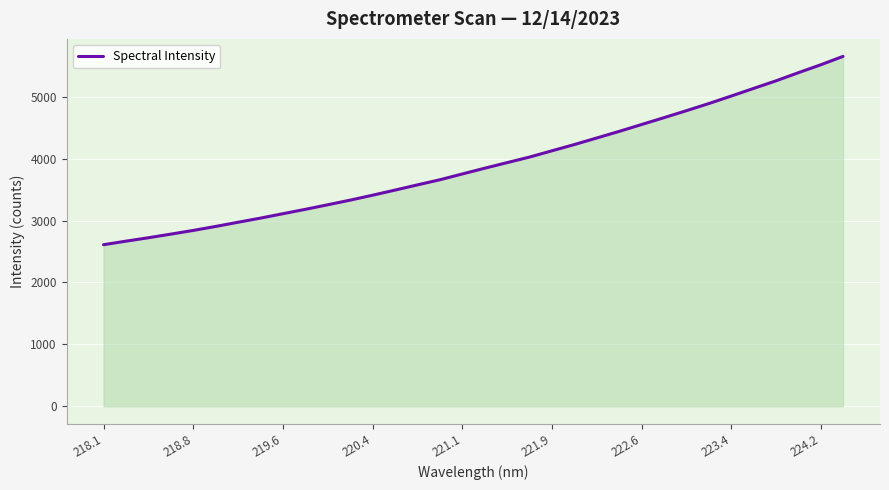

True or false: there are more than 0 points higher than both neighbors.

False